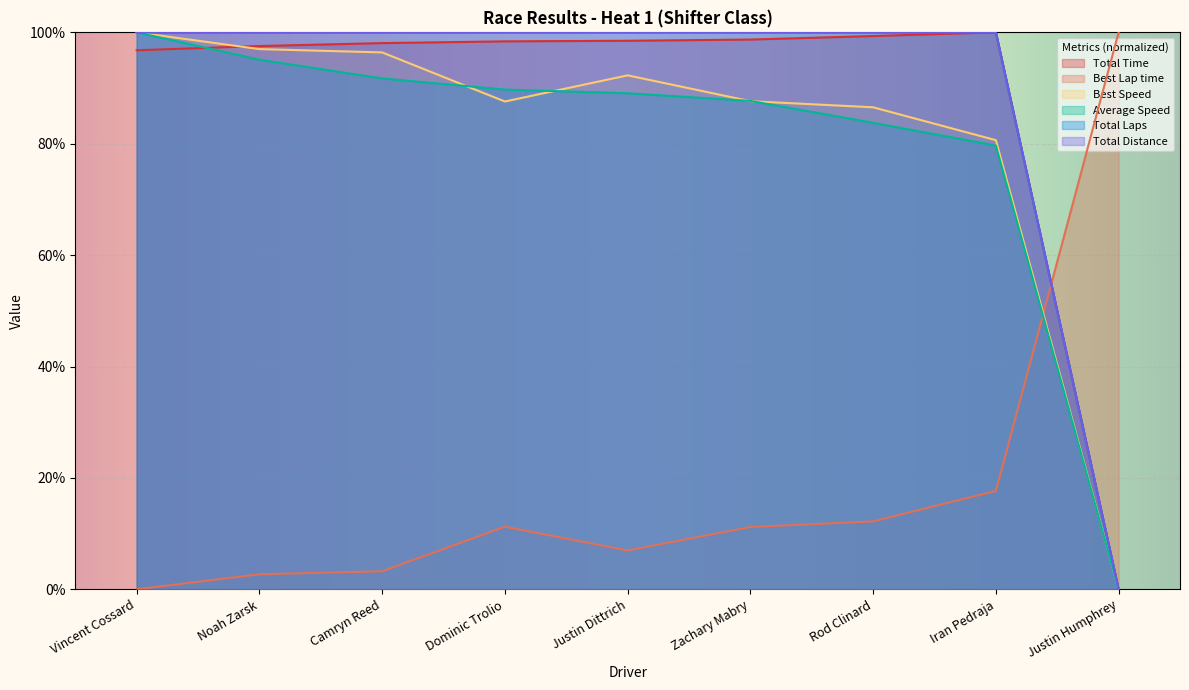

What is the average value of the Best Lap time series?

18.4